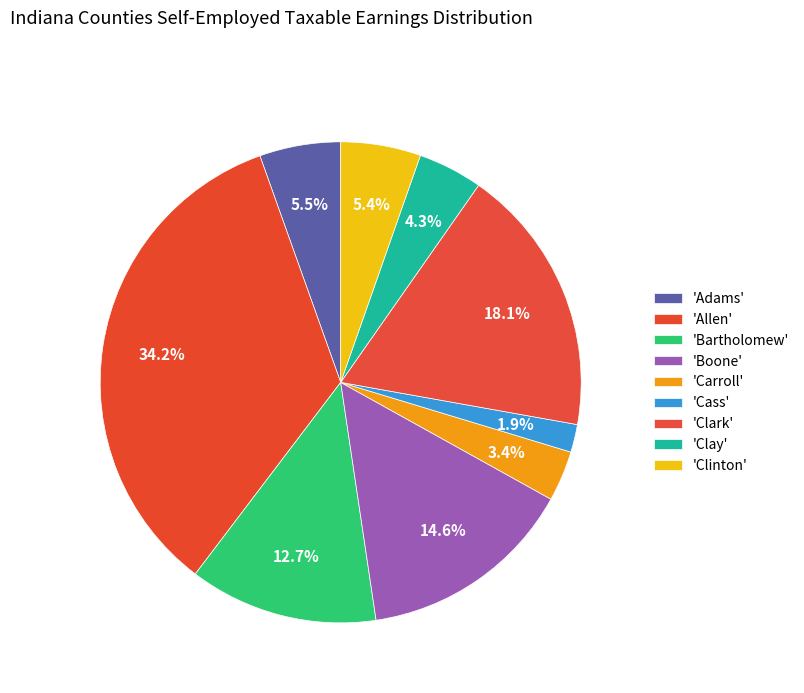

How many segments does this pie chart have?

9